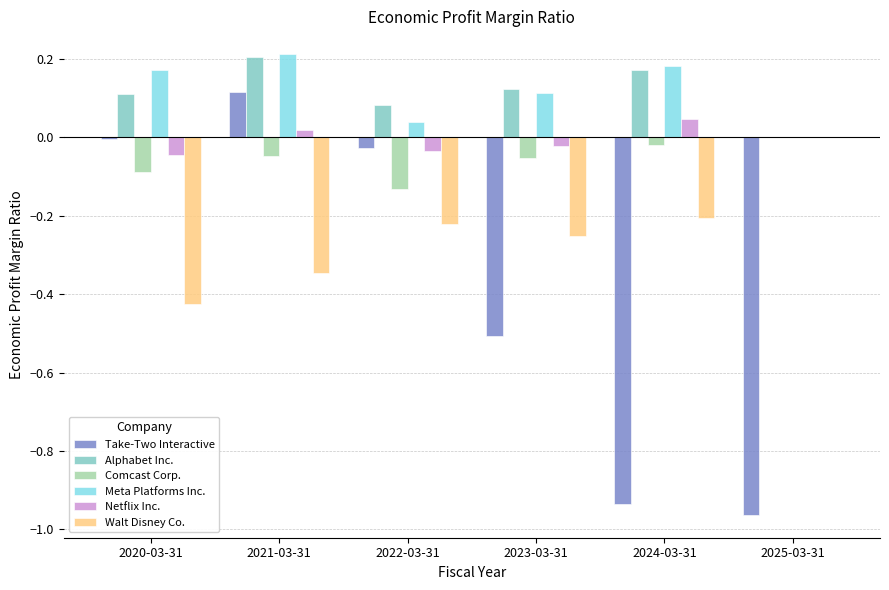

Count the Walt Disney Co. values in the range 0 to 1.

1